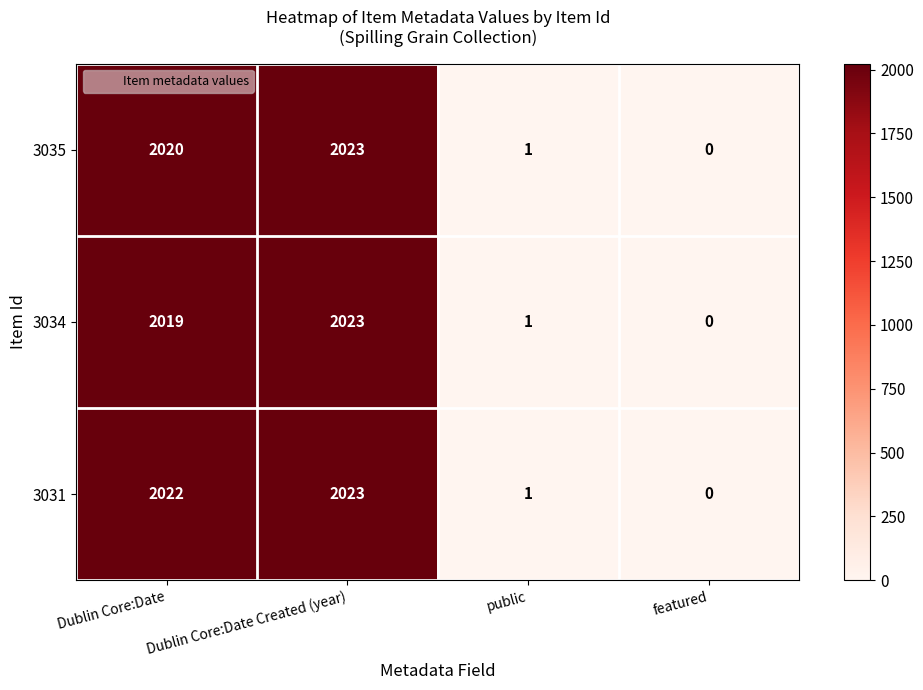

What is the sum of all 3035 values?

4044